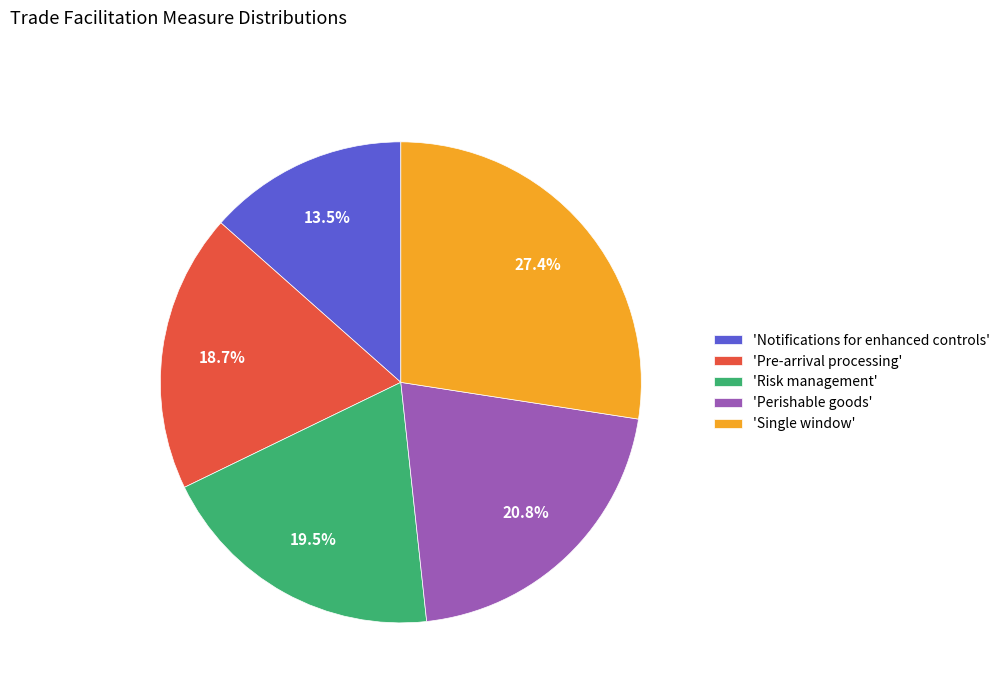

Rank the categories by value from lowest to highest.

'Notifications for enhanced controls', 'Pre-arrival processing', 'Risk management', 'Perishable goods', 'Single window'